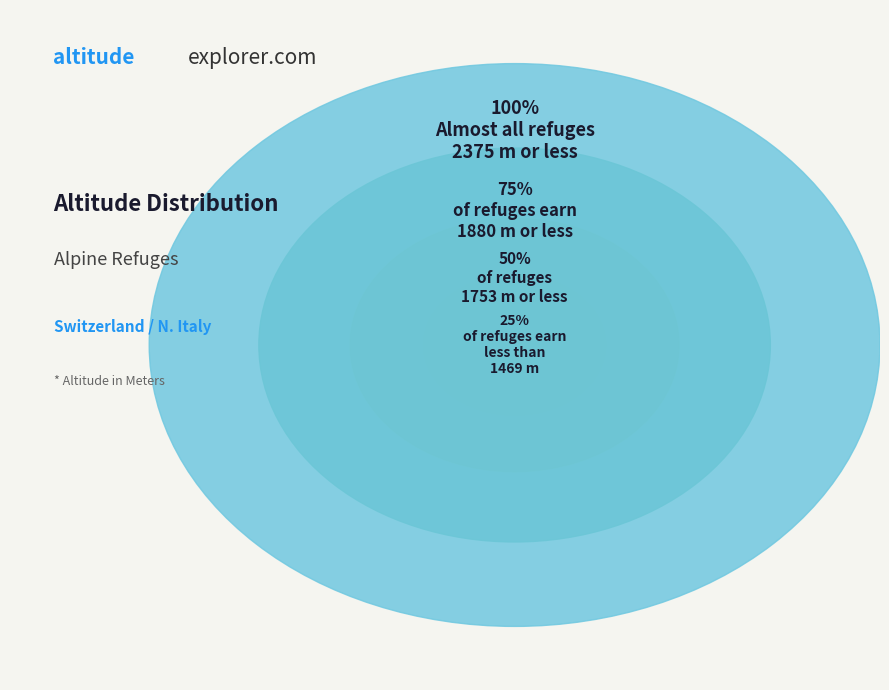

Does 17 represent more than half of the total?

No